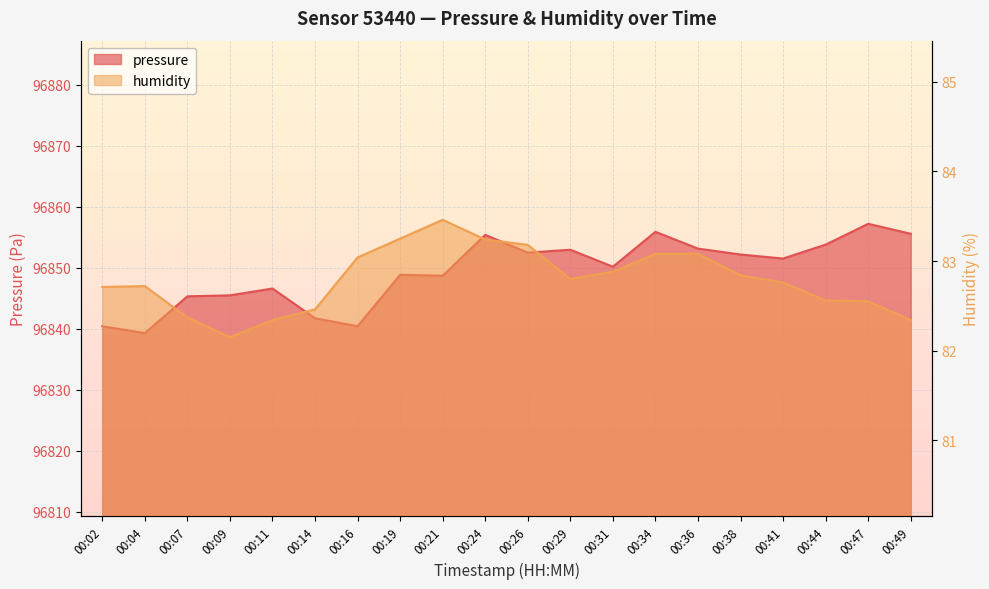

At which category is the sum across all series the highest?

00:47